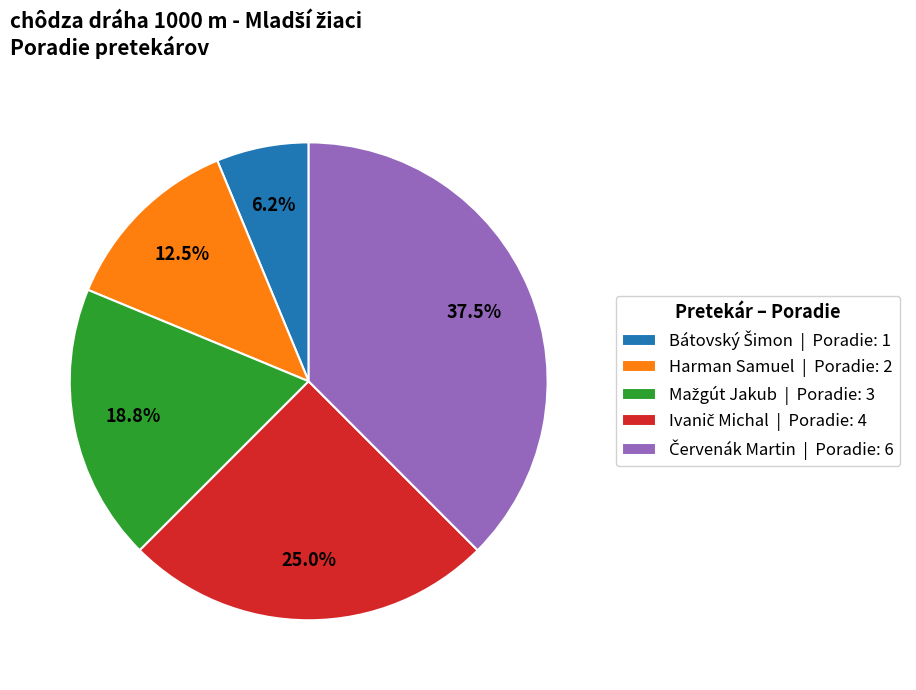

Is there any slice that represents more than half of the pie?

No